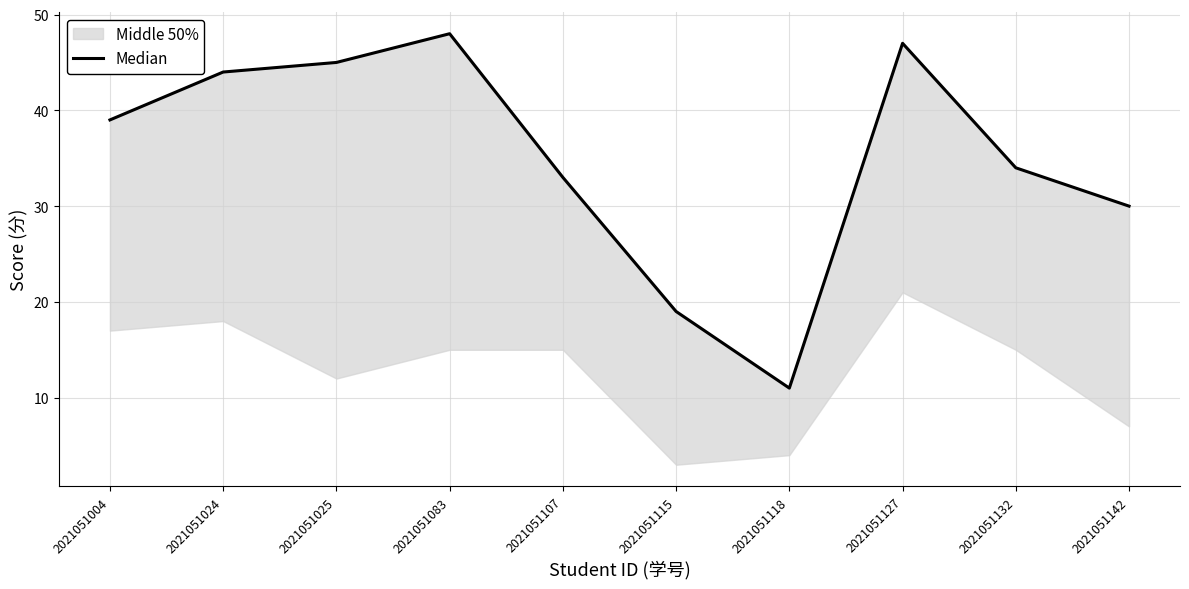

What is the approximate value at 2021051004?

39